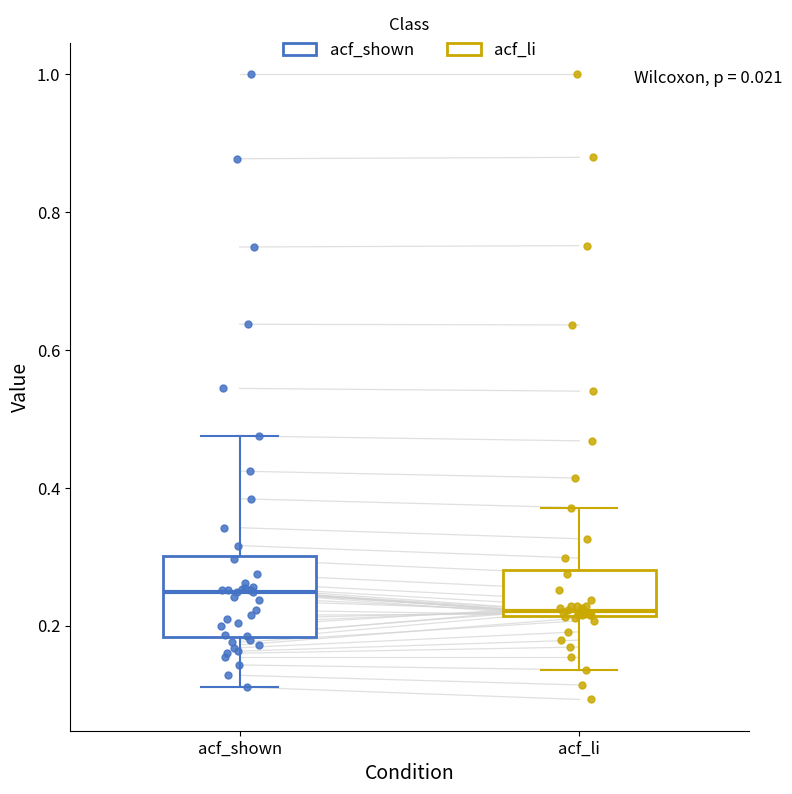

Which box's median line is the highest?

acf_shown